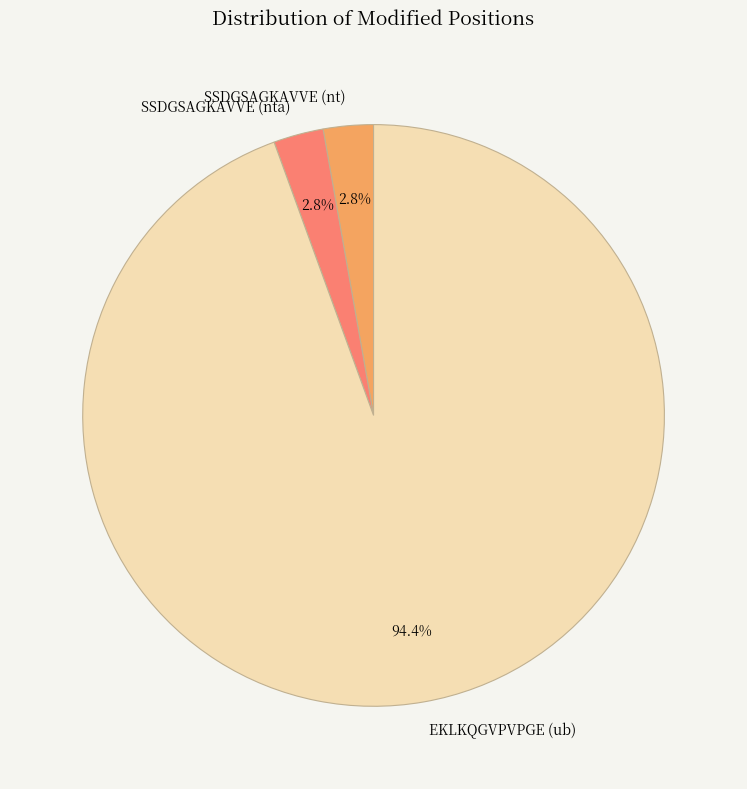

Between SSDGSAGKAVVE (nta) and EKLKQGVPVPGE (ub), which is larger?

EKLKQGVPVPGE (ub)